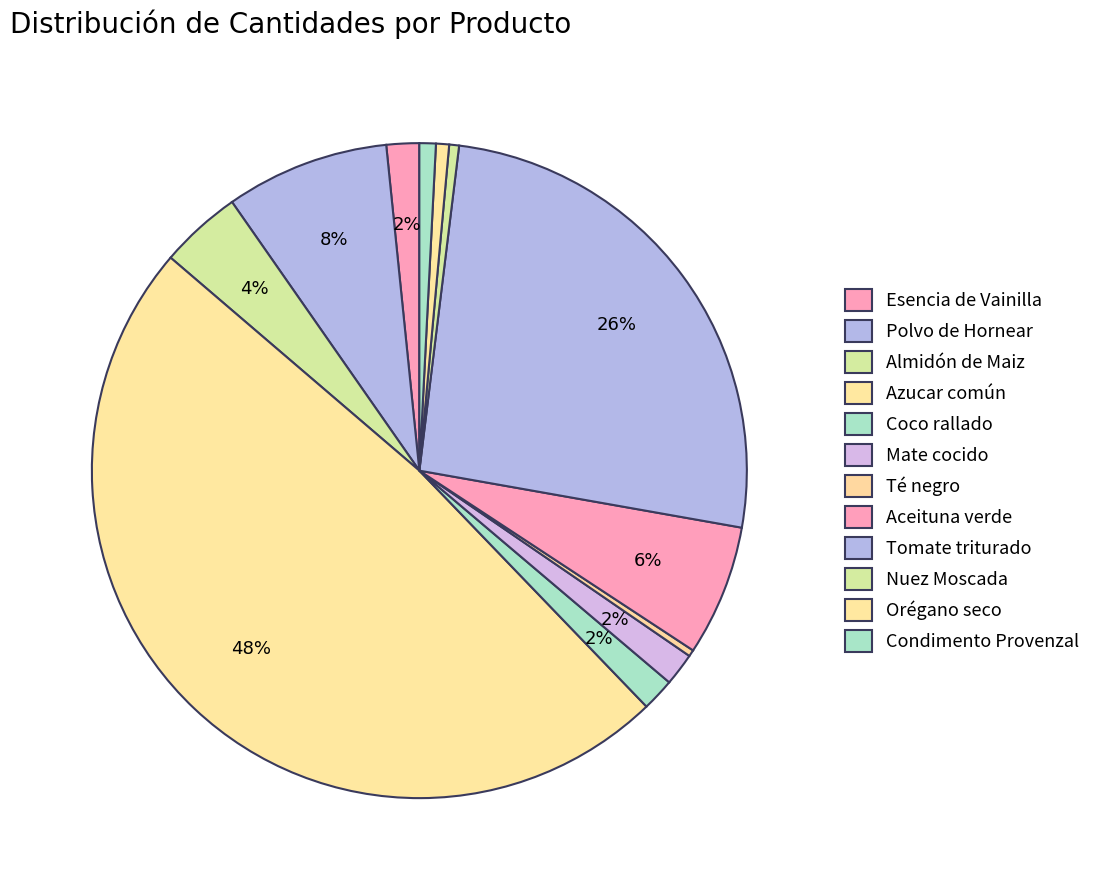

Which slice is the smallest?

Té negro